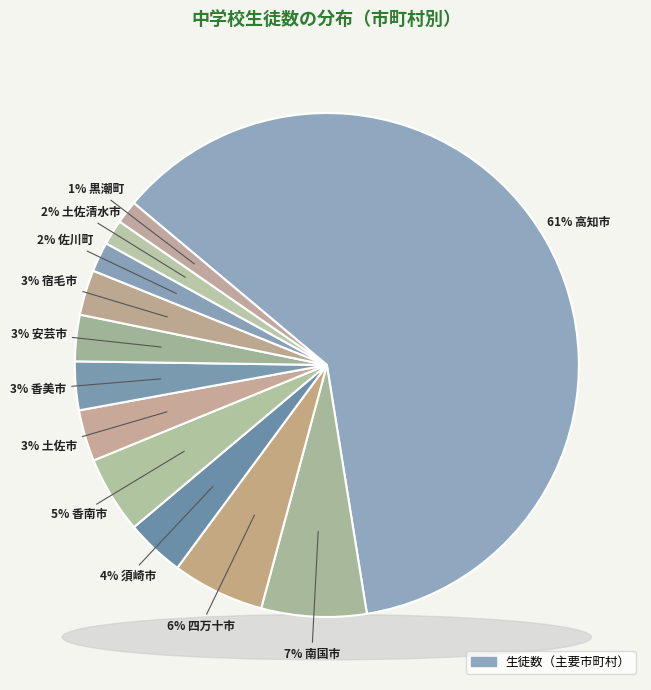

Approximately how many times larger is the value at 土佐市 compared to 南国市?

0.5